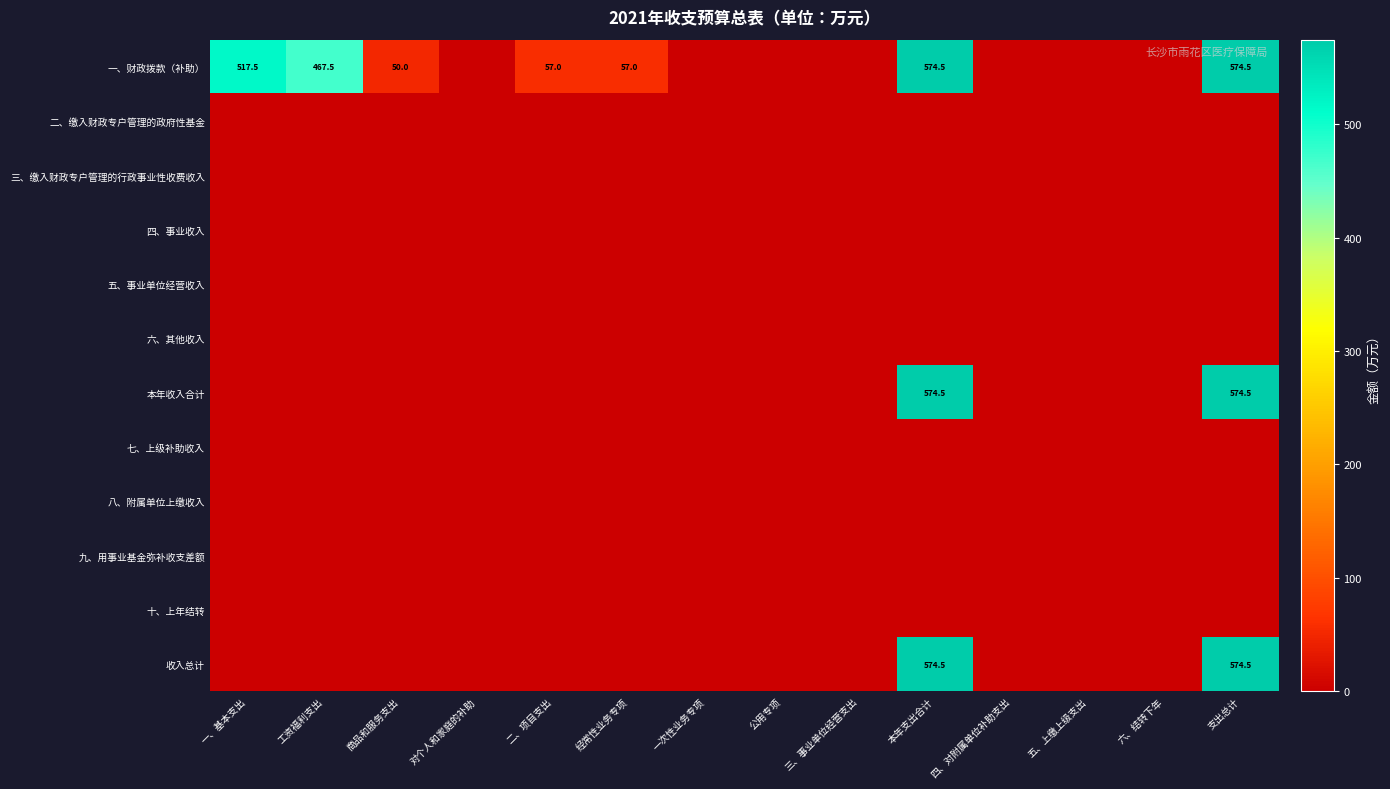

The value of 一、财政拨款（补助） at 支出总计 is 247.0. True or false?

False